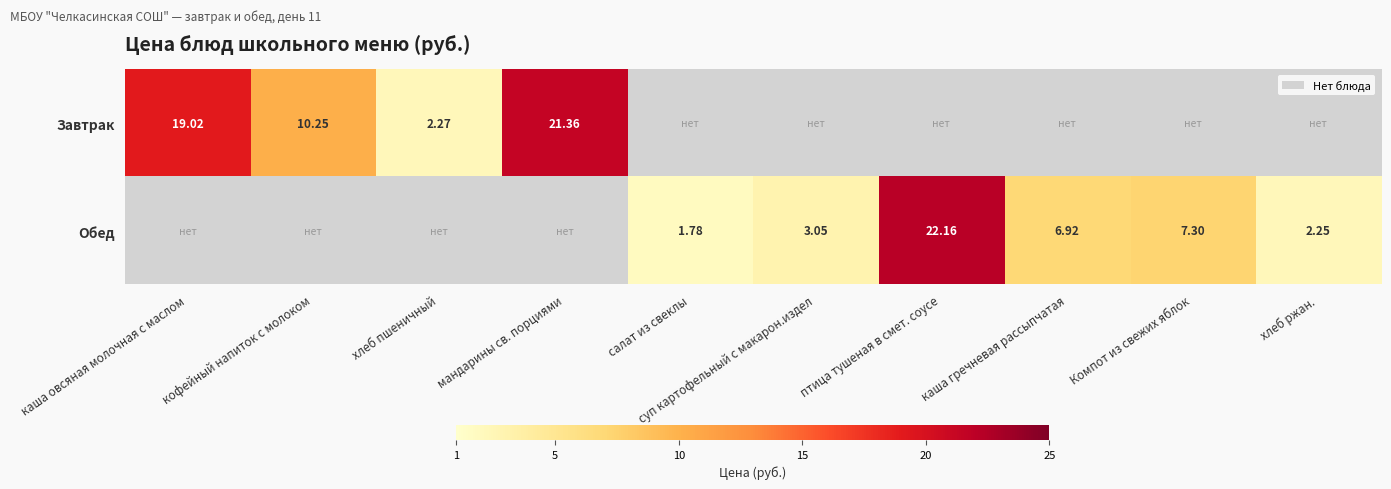

The Завтрак series shows 0.0 at суп картофельный с макарон.издел. True or false?

True